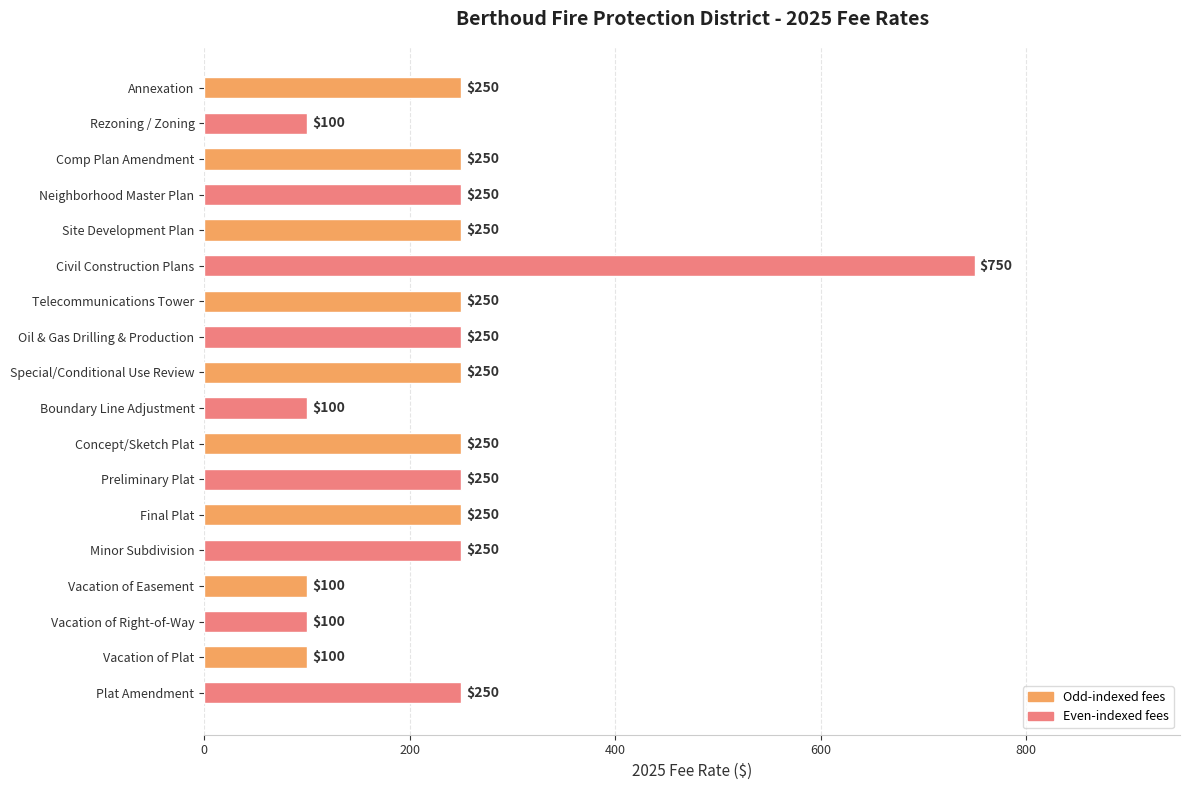

What position from the bottom is Minor Subdivision?

5